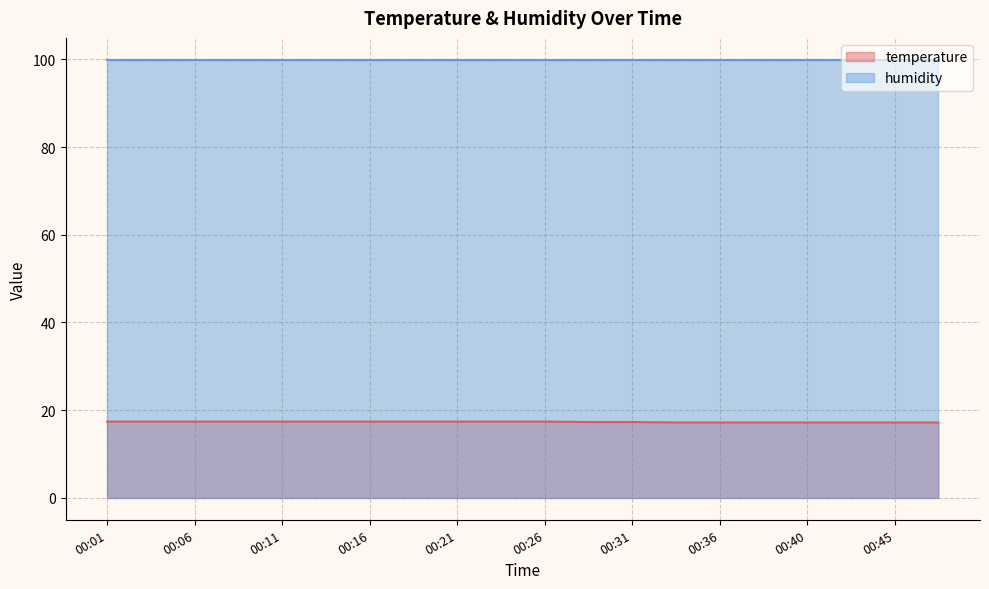

Which has a higher value, 00:11 or 00:06?

00:11